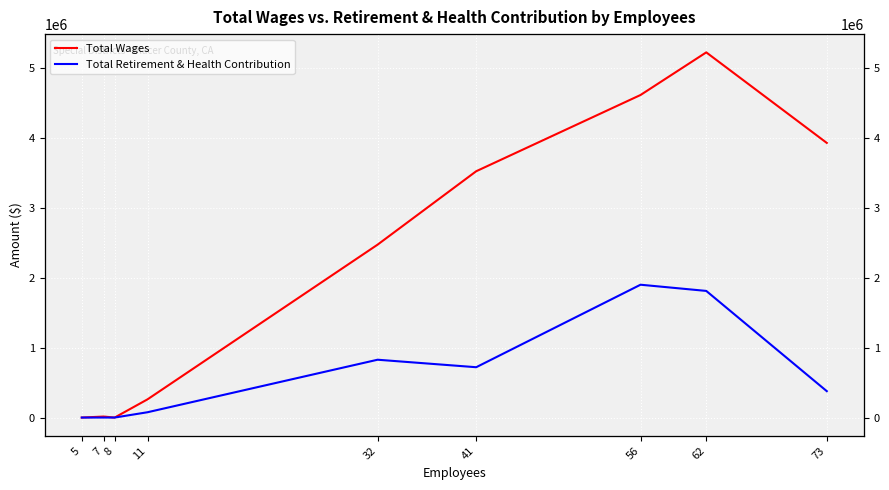

Is it true that Total Retirement & Health Contribution equals 1900454 at 56?

True